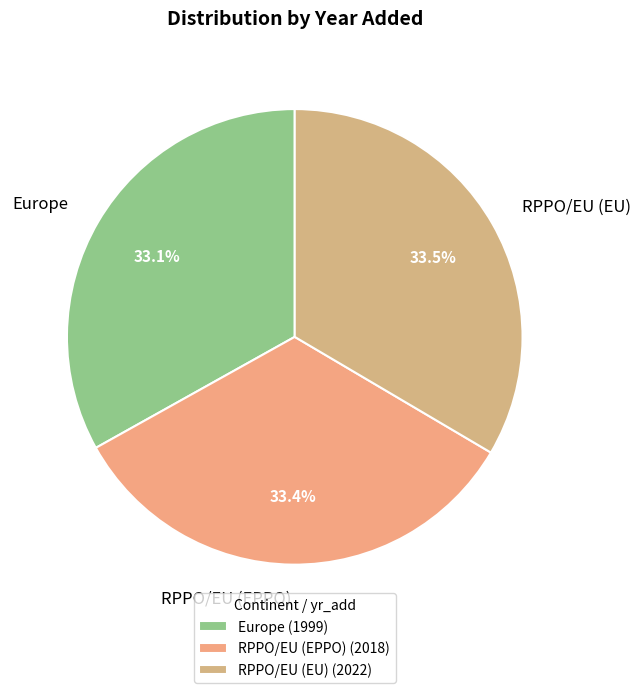

What is the ratio of the value at Europe to the value at RPPO/EU (EU)?

1.0